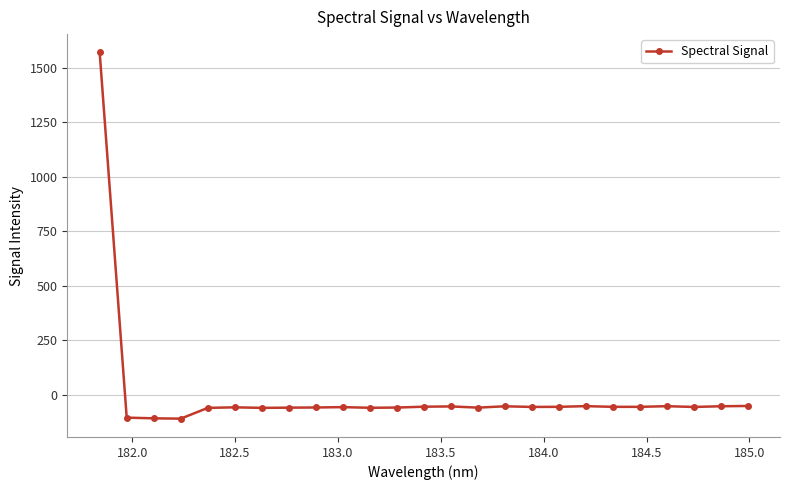

What is the value of the 18th point from the left?

-53.9